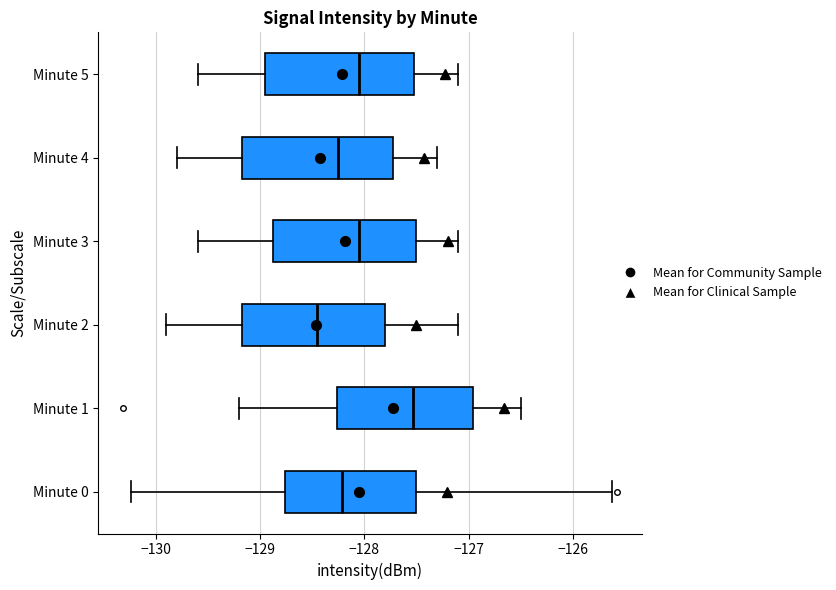

Which box's median line is the furthest to the left?

Minute 2